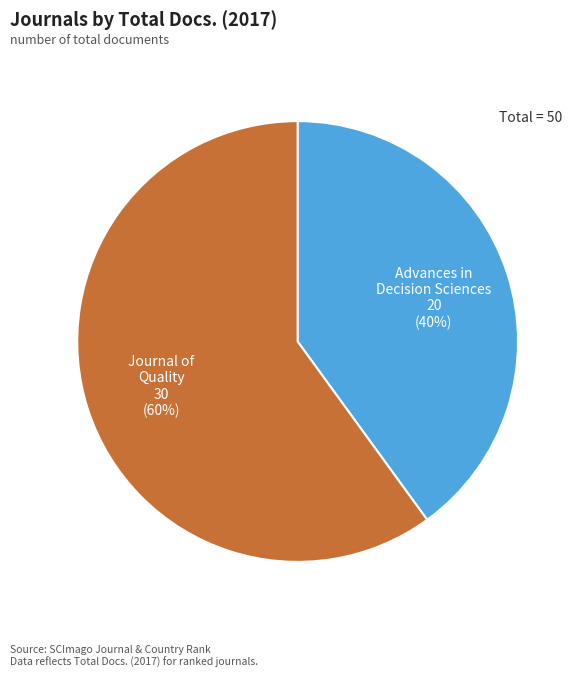

True or false: Advances in Decision Sciences accounts for 54% of the total.

False